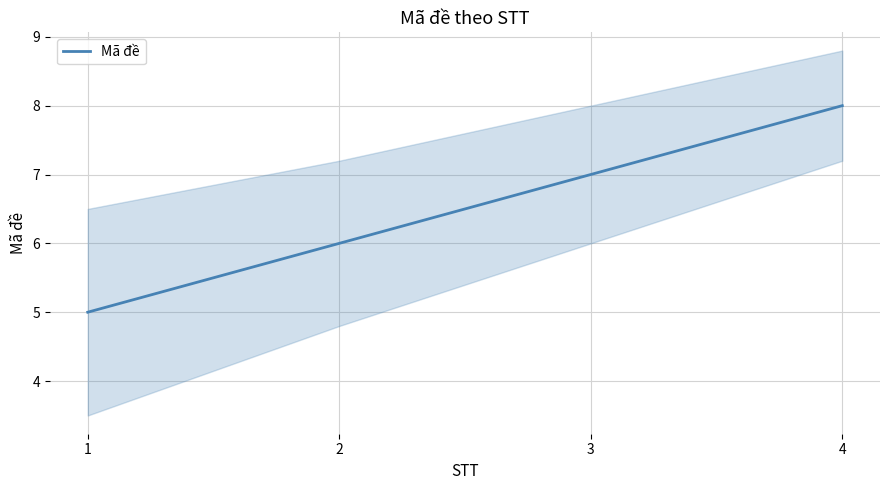

Count the values in the range 6 to 8.

3